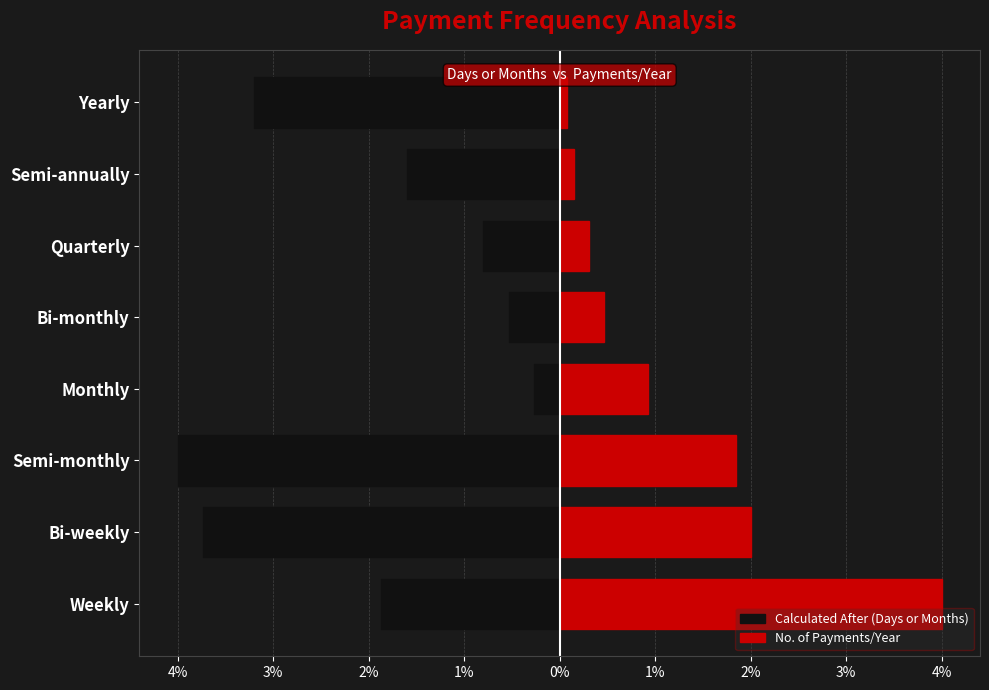

What is the difference between the maximum and minimum values in the No. of Payments/Year series?

3.9